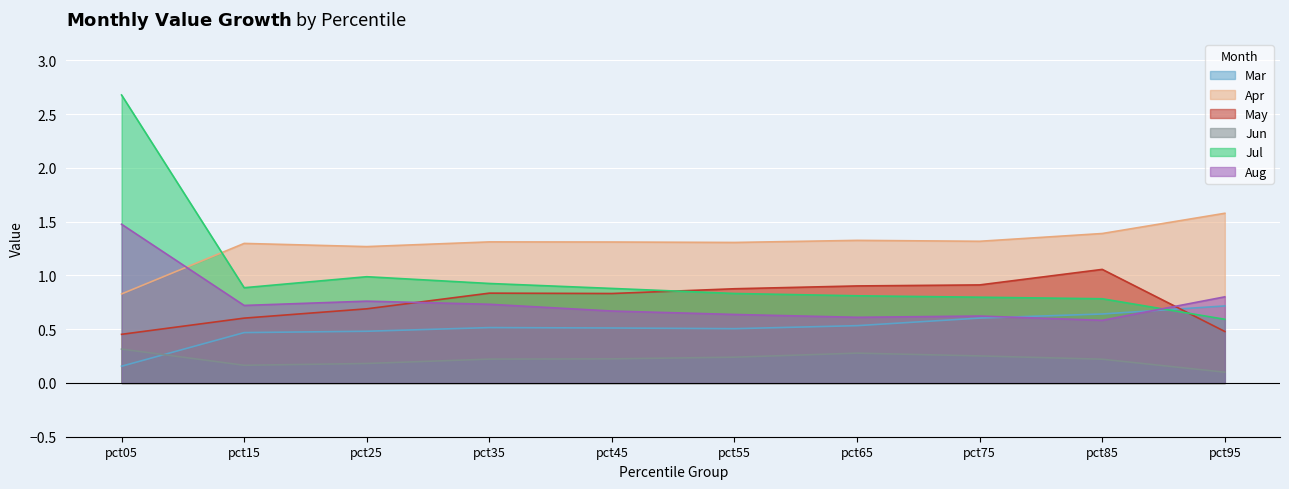

What is the average value of the May series?

0.8